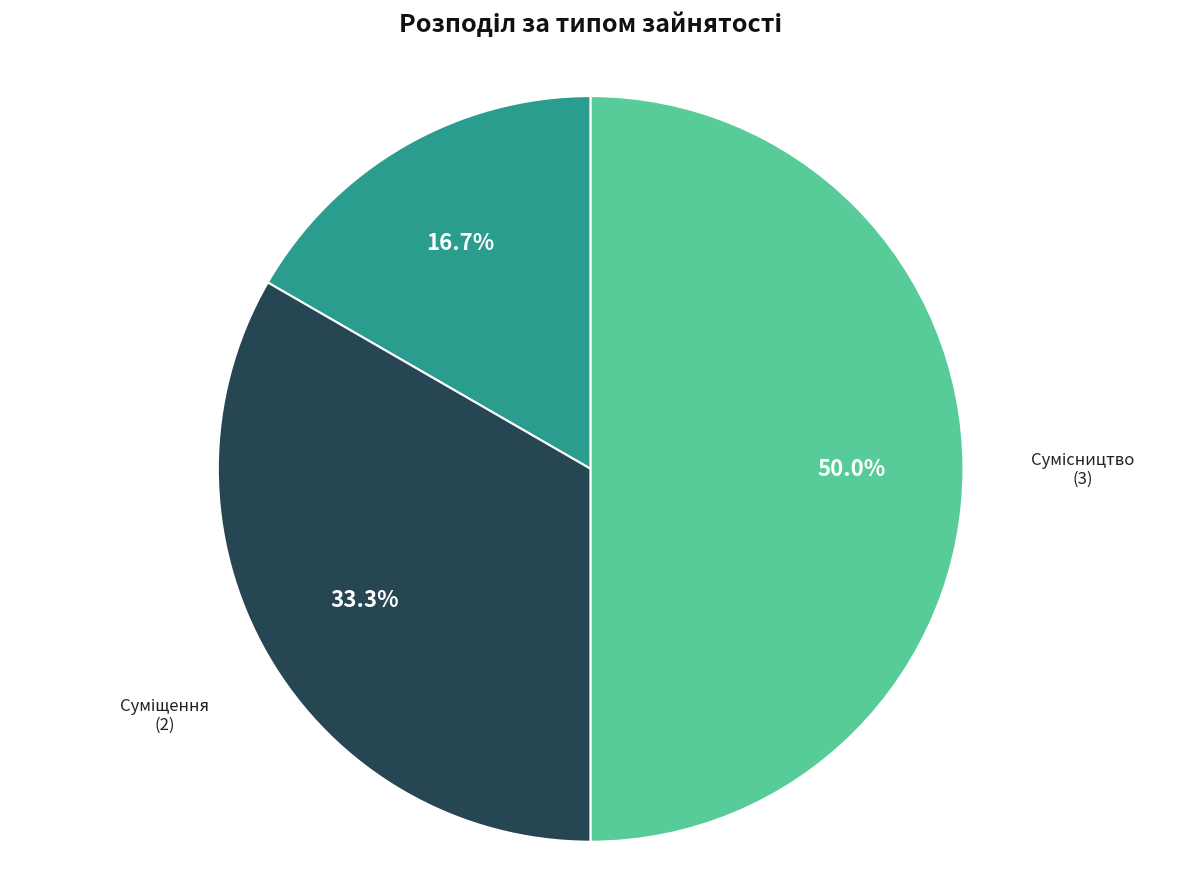

What is the total percentage of Суміщення and Основне місце роботи?

50.0%